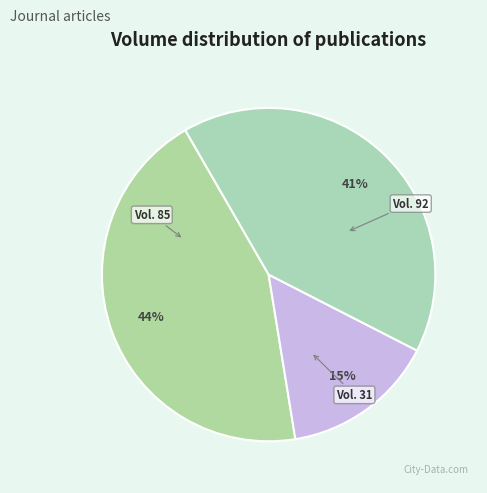

How many slices are in this pie chart?

3